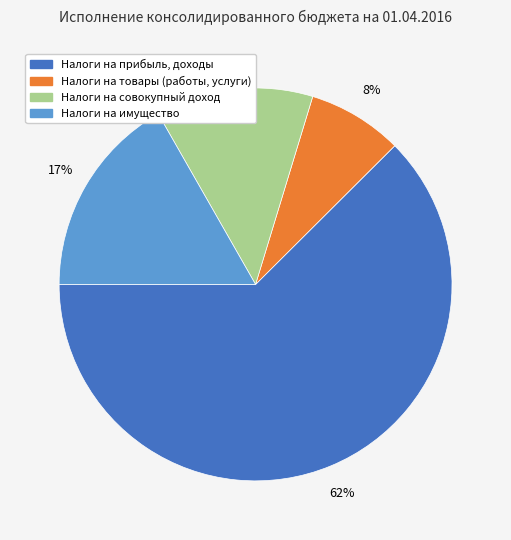

Which category has the biggest portion of the pie?

Налоги на прибыль, доходы